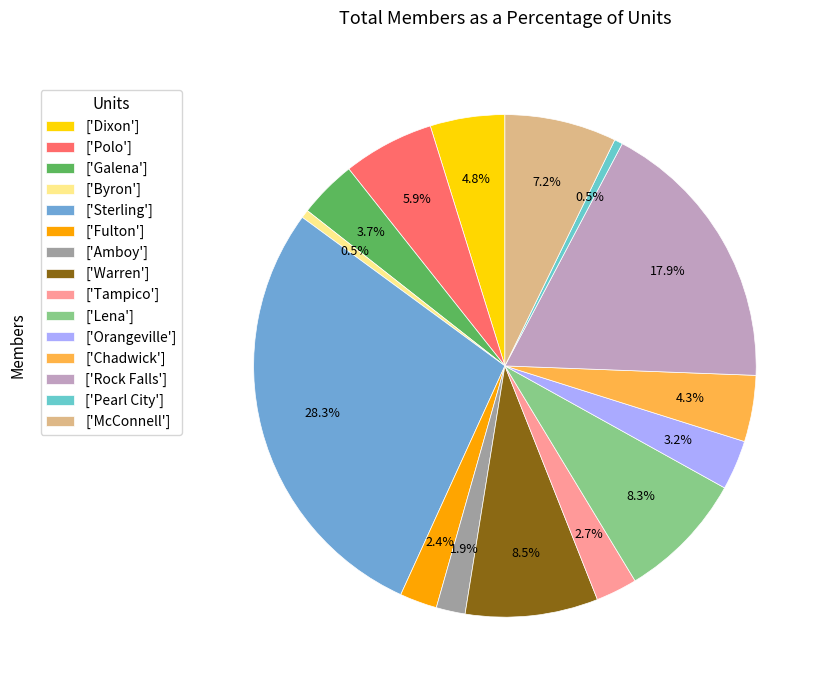

To the nearest percent, what is the difference between the largest and smallest slice percentages?

28%